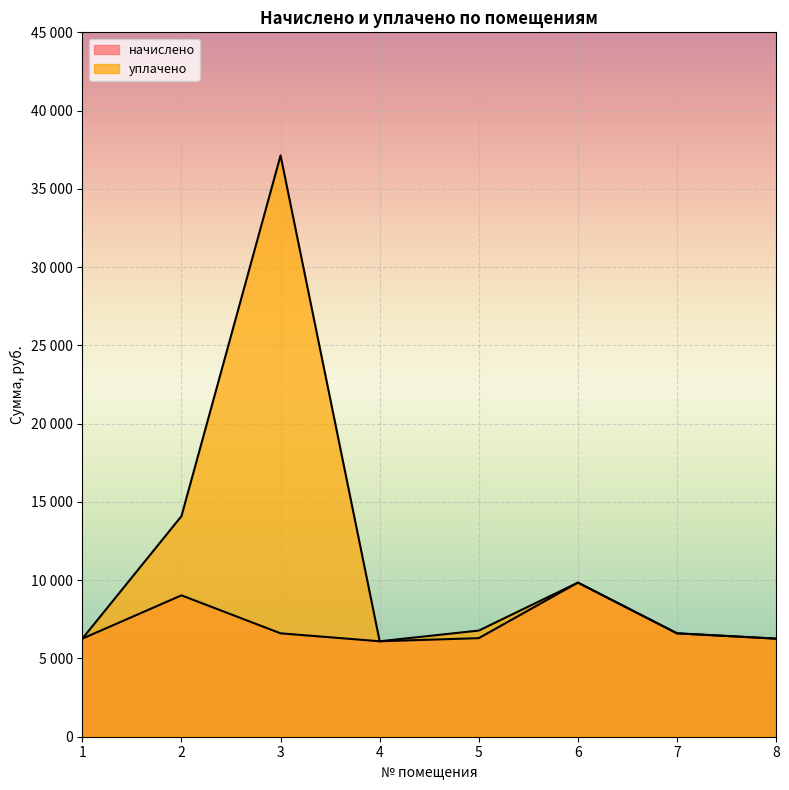

List the labels in order of уплачено value, smallest first.

4, 1, 8, 7, 5, 6, 2, 3